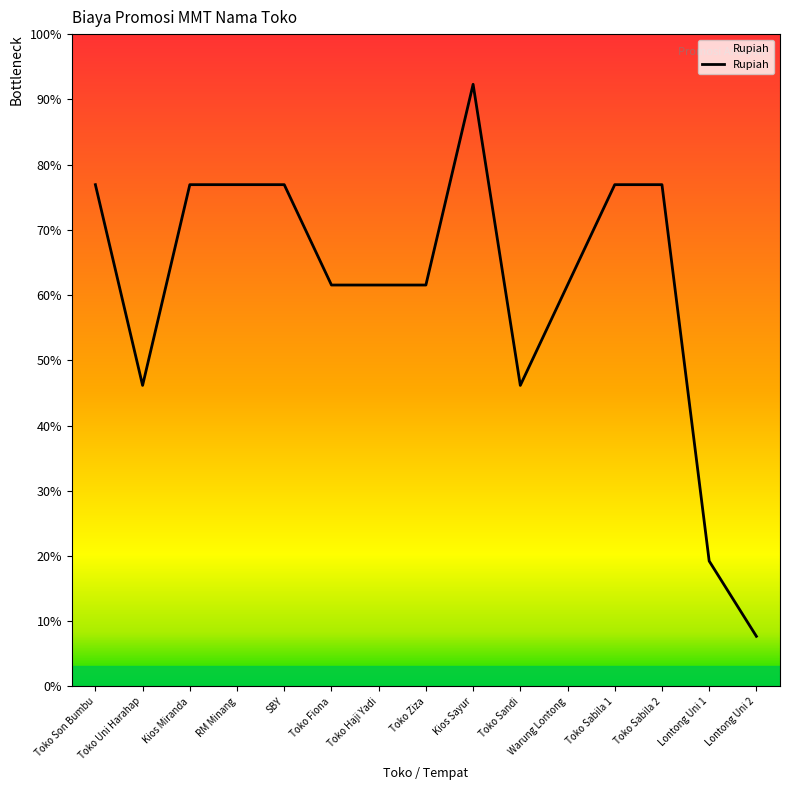

Count the values in the range 120000 to 200000.

12